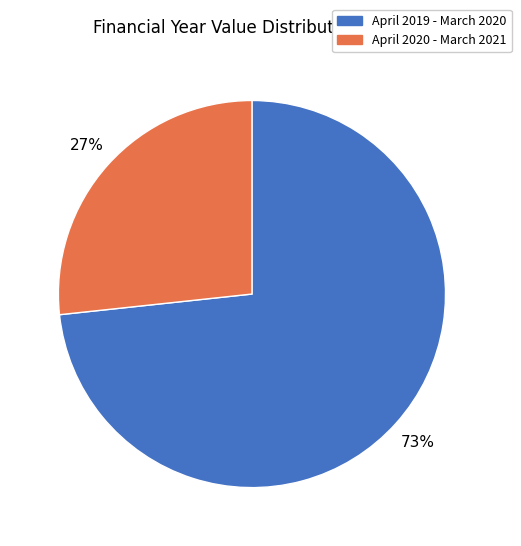

How many slices are in this pie chart?

2